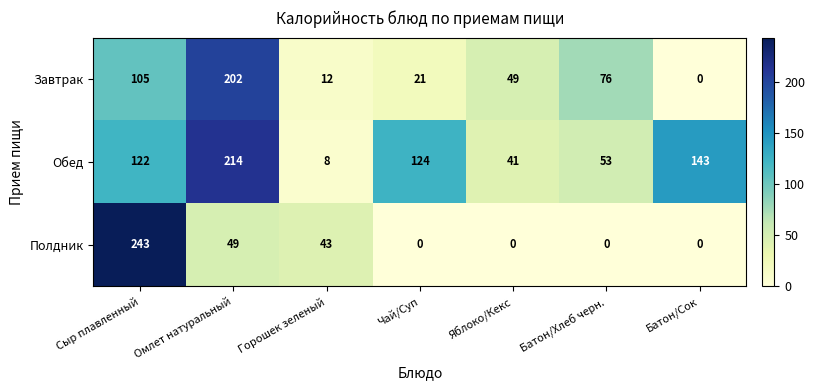

Which series has the largest range (max minus min)?

Полдник